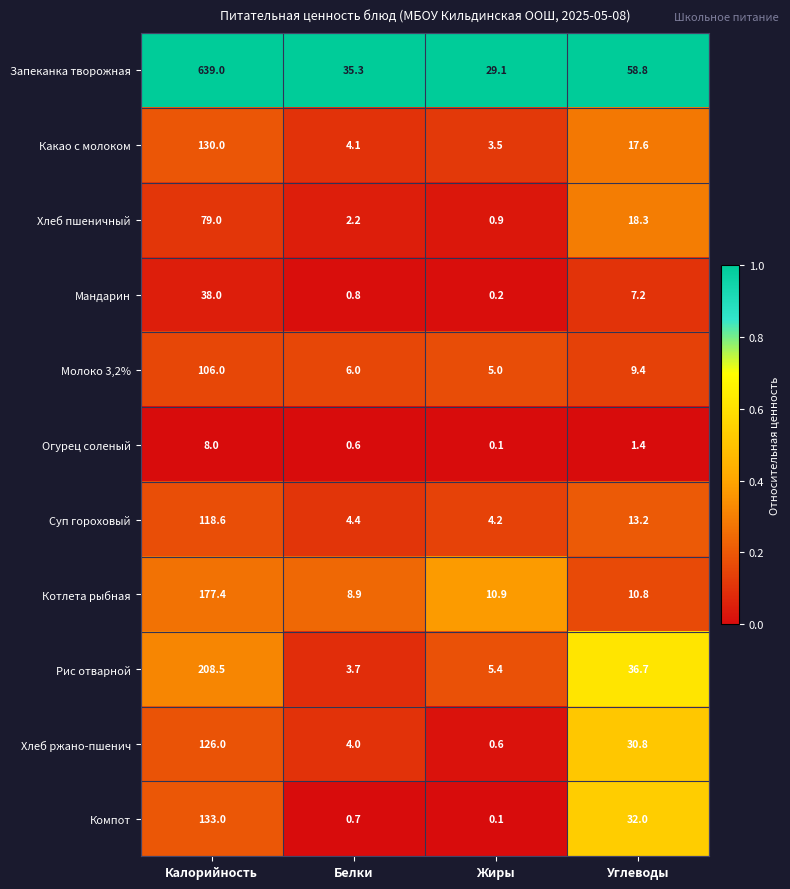

What is the maximum value for Какао с молоком?

130.0